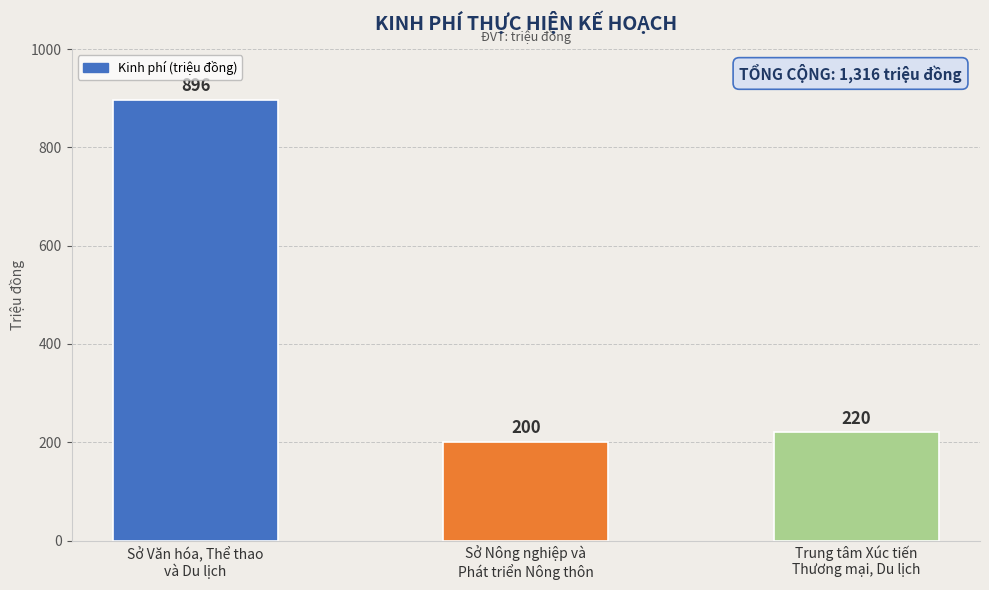

Reading left to right, what are all the values shown in this chart?

896	200	220